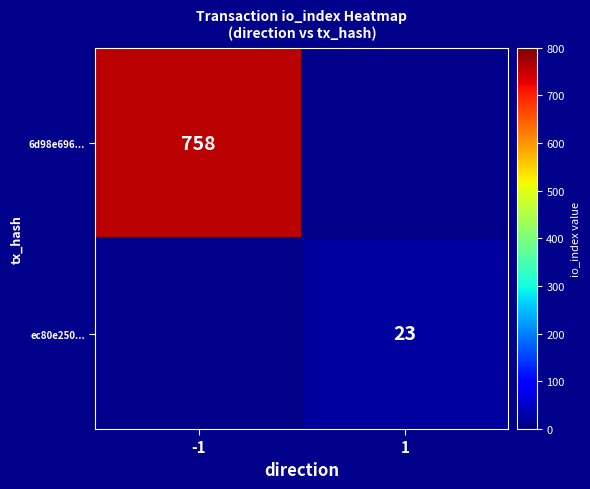

The ec80e250... series shows 23 at 1. True or false?

True